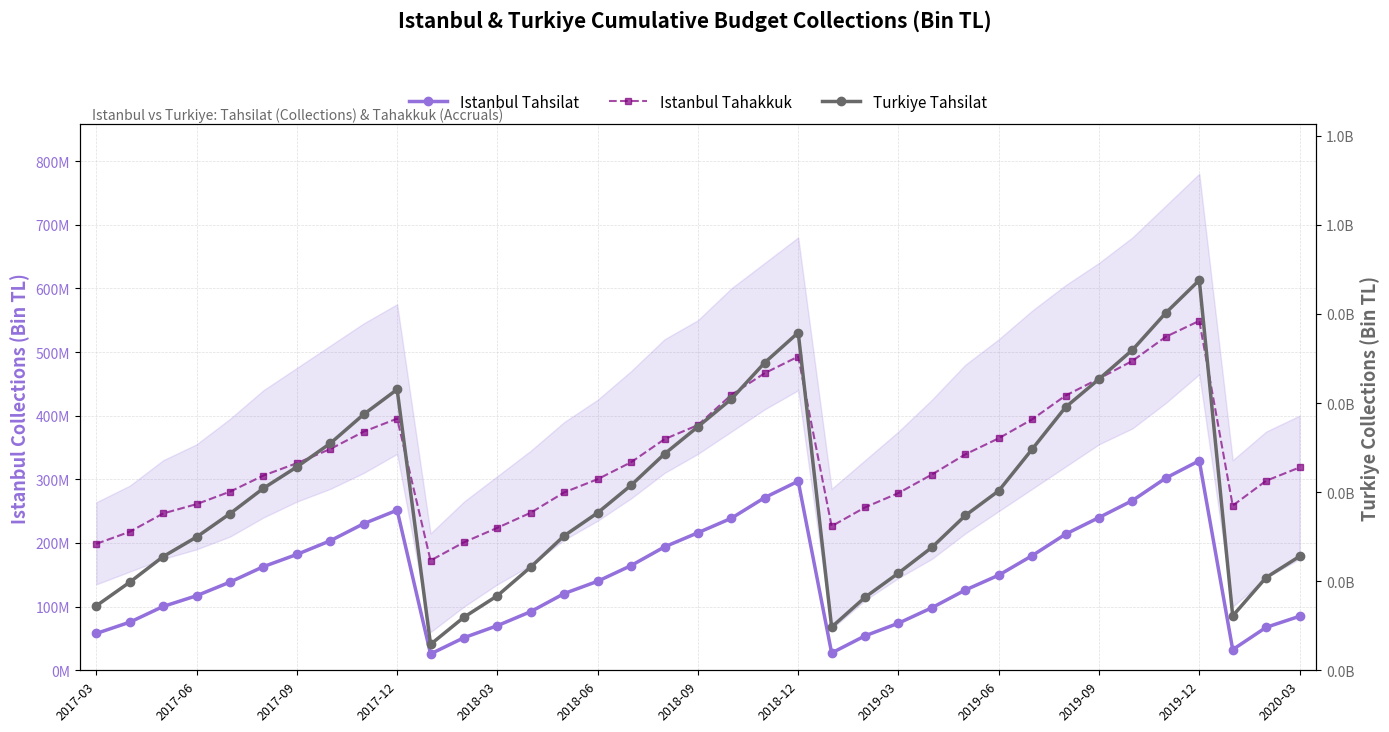

At how many categories does at least one series exceed 266698558?

27